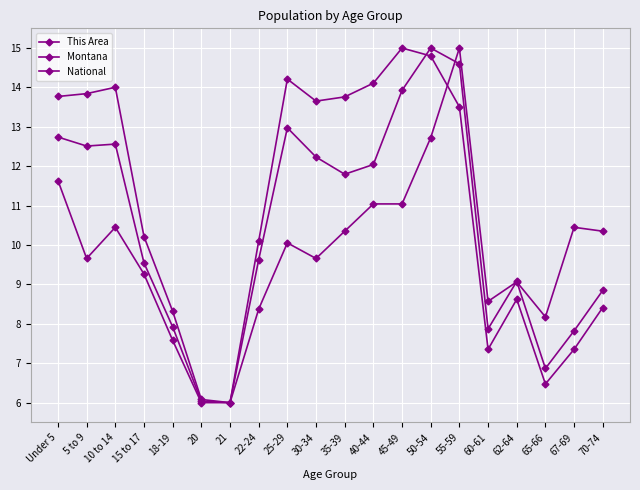

Read the Montana value at 10 to 14.

12.6